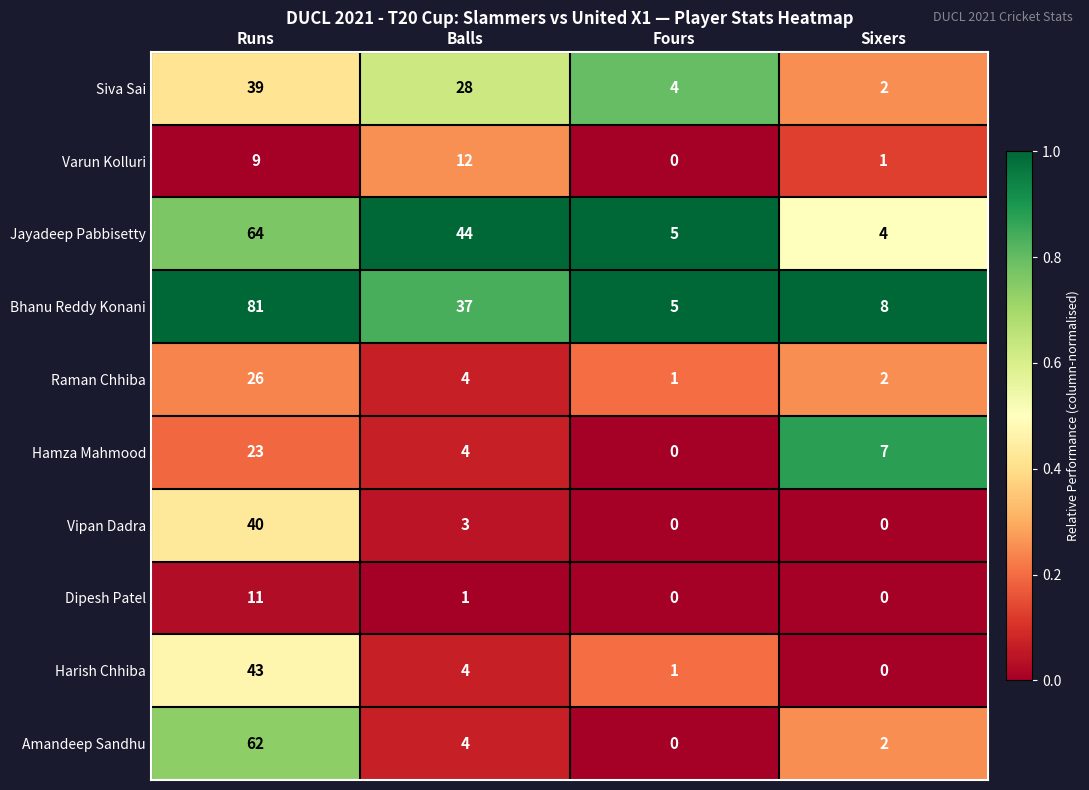

How many series are shown in this chart?

10